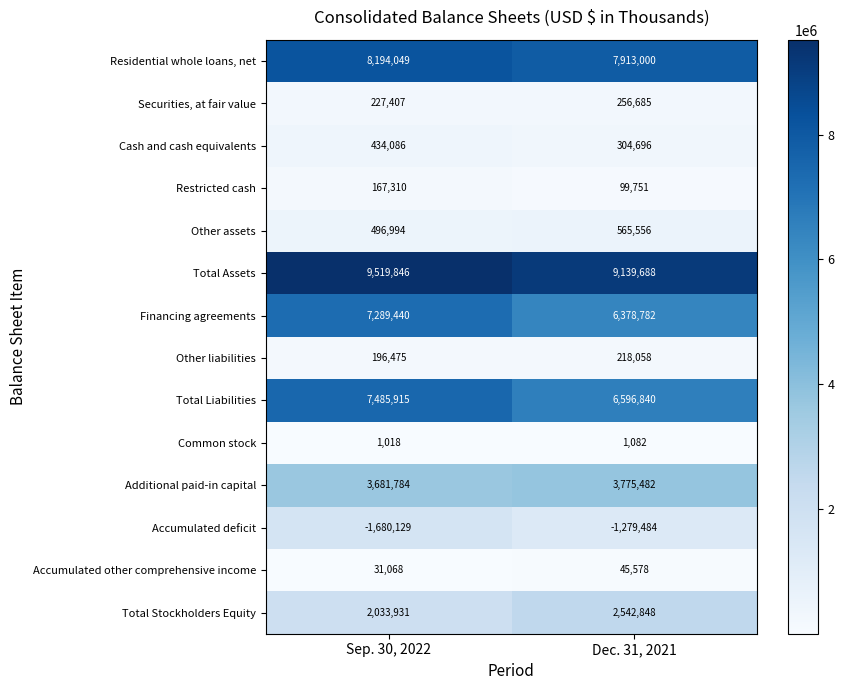

Reading left to right, transcribe all the data shown in this chart.

Residential whole loans, net: Sep. 30, 2022=8194049	Dec. 31, 2021=7913000
Securities, at fair value: Sep. 30, 2022=227407	Dec. 31, 2021=256685
Cash and cash equivalents: Sep. 30, 2022=434086	Dec. 31, 2021=304696
Restricted cash: Sep. 30, 2022=167310	Dec. 31, 2021=99751
Other assets: Sep. 30, 2022=496994	Dec. 31, 2021=565556
Total Assets: Sep. 30, 2022=9519846	Dec. 31, 2021=9139688
Financing agreements: Sep. 30, 2022=7289440	Dec. 31, 2021=6378782
Other liabilities: Sep. 30, 2022=196475	Dec. 31, 2021=218058
Total Liabilities: Sep. 30, 2022=7485915	Dec. 31, 2021=6596840
Common stock: Sep. 30, 2022=1018	Dec. 31, 2021=1082
Additional paid-in capital: Sep. 30, 2022=3681784	Dec. 31, 2021=3775482
Accumulated deficit: Sep. 30, 2022=-1680129	Dec. 31, 2021=-1279484
Accumulated other comprehensive income: Sep. 30, 2022=31068	Dec. 31, 2021=45578
Total Stockholders Equity: Sep. 30, 2022=2033931	Dec. 31, 2021=2542848